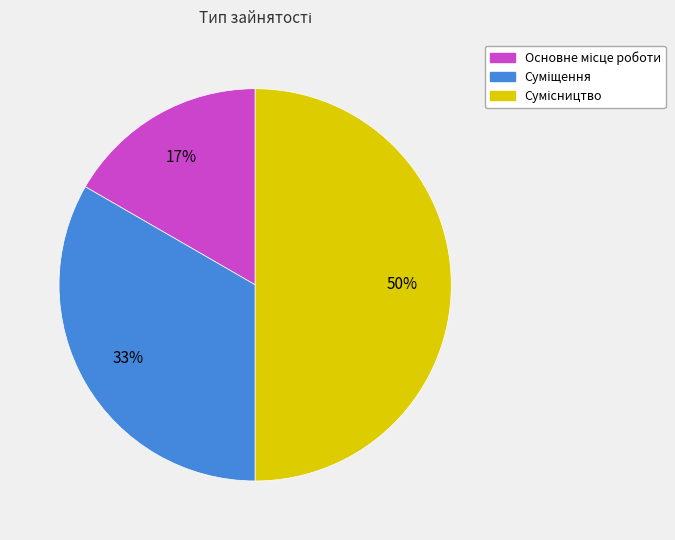

To the nearest percent, what is the average slice percentage?

33%